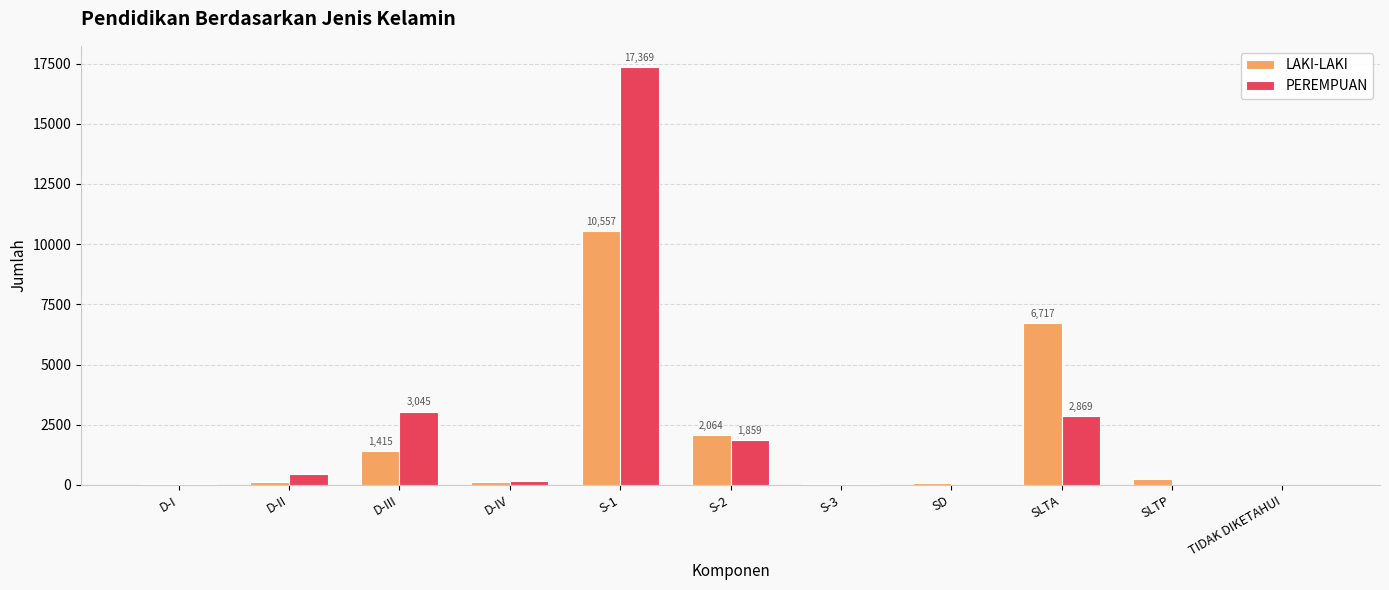

Which label corresponds to the largest value in the chart?

S-1